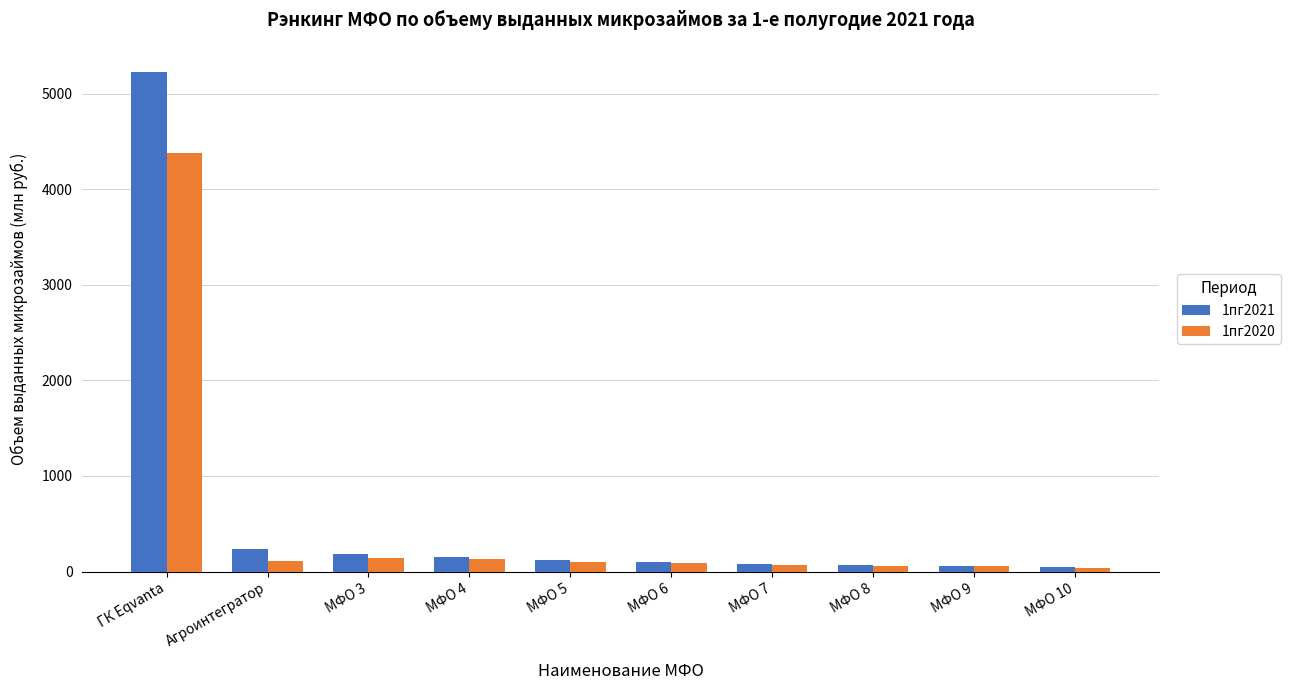

What is the average value of the 1пг2020 series?

517.1